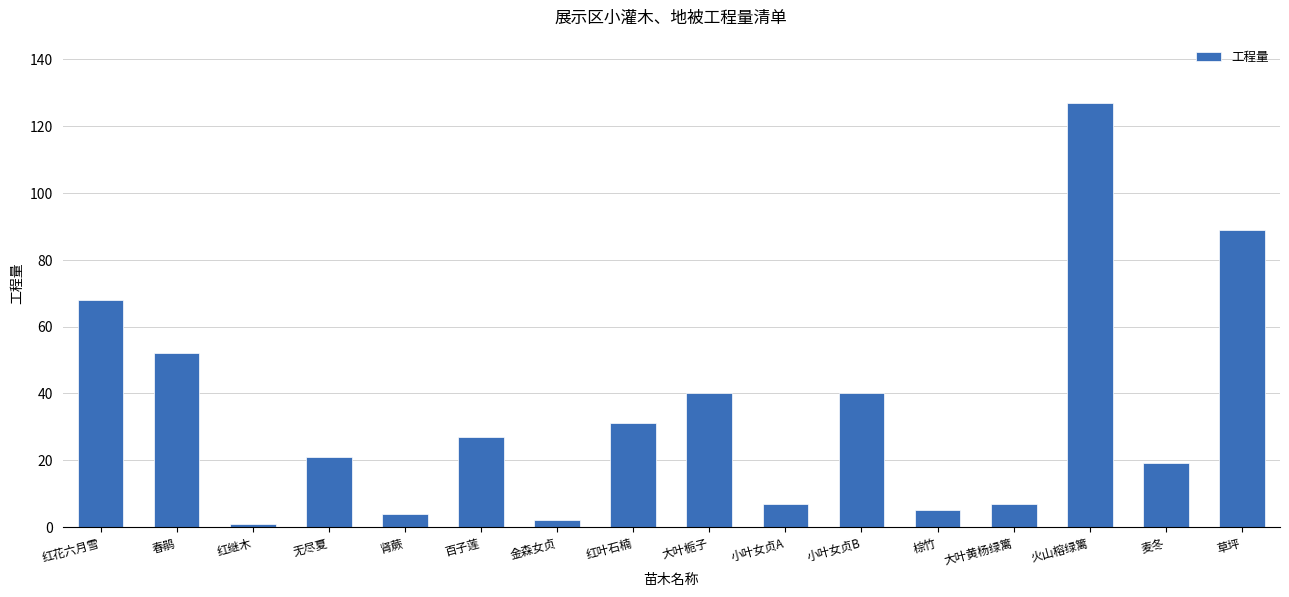

What is the value of the 2nd bar from the left?

52